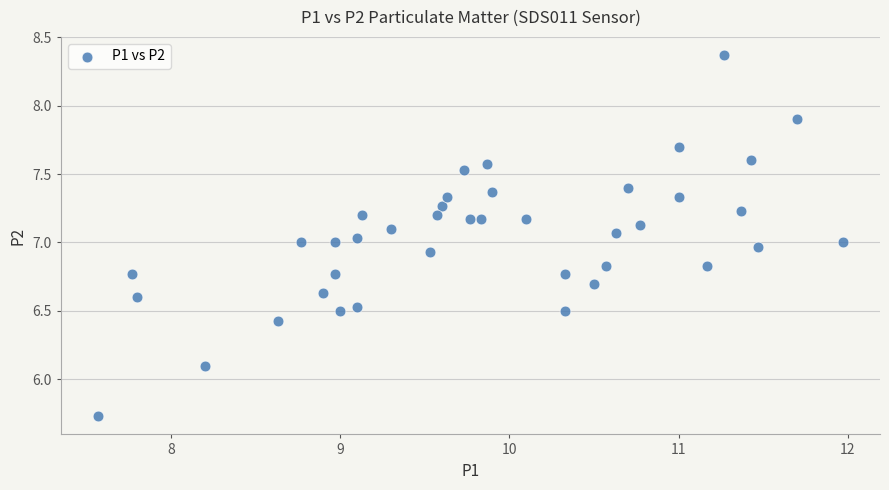

What is the range of Y values (max minus min)?

2.6